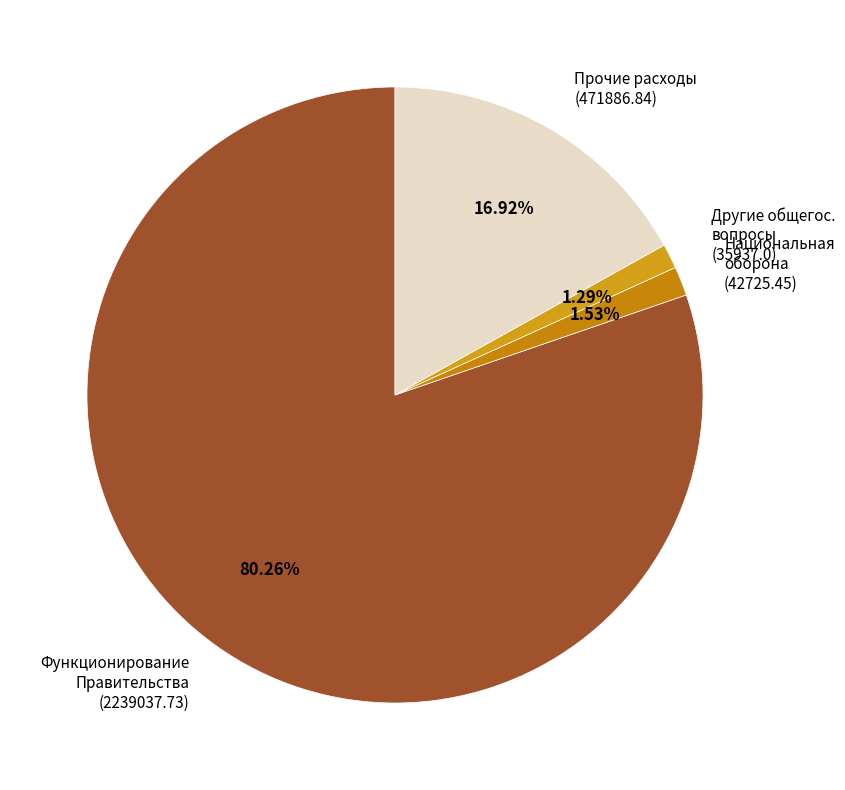

Between Другие общегос. вопросы (35937.0) and Прочие расходы (471886.84), which is larger?

Прочие расходы (471886.84)